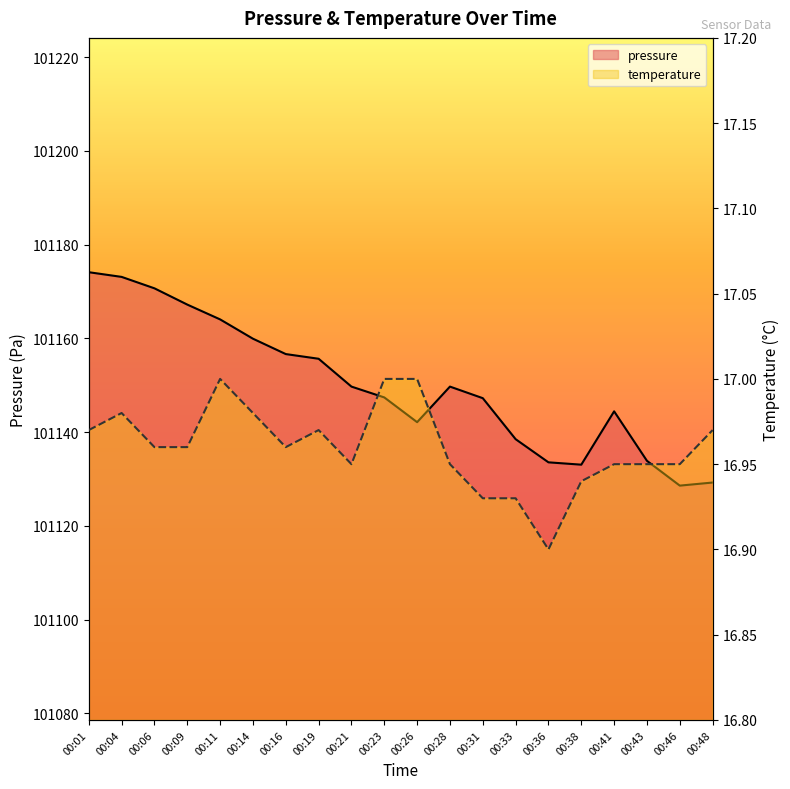

What is the minimum value for temperature?

16.9